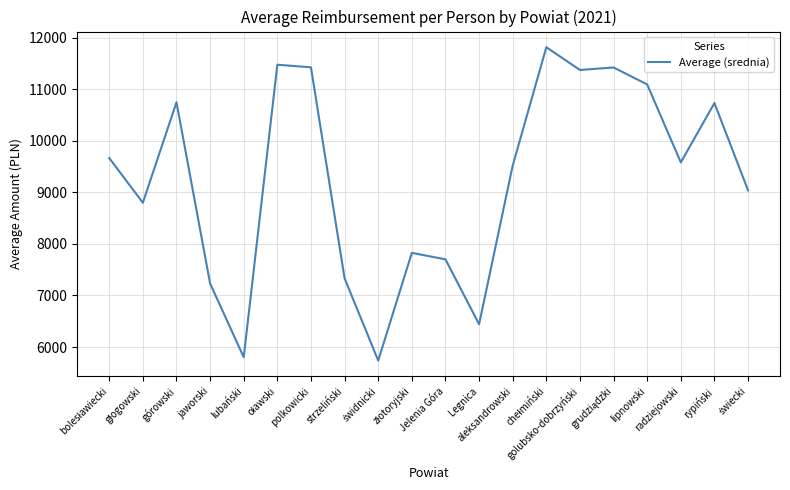

How many lines are shown in the chart?

1